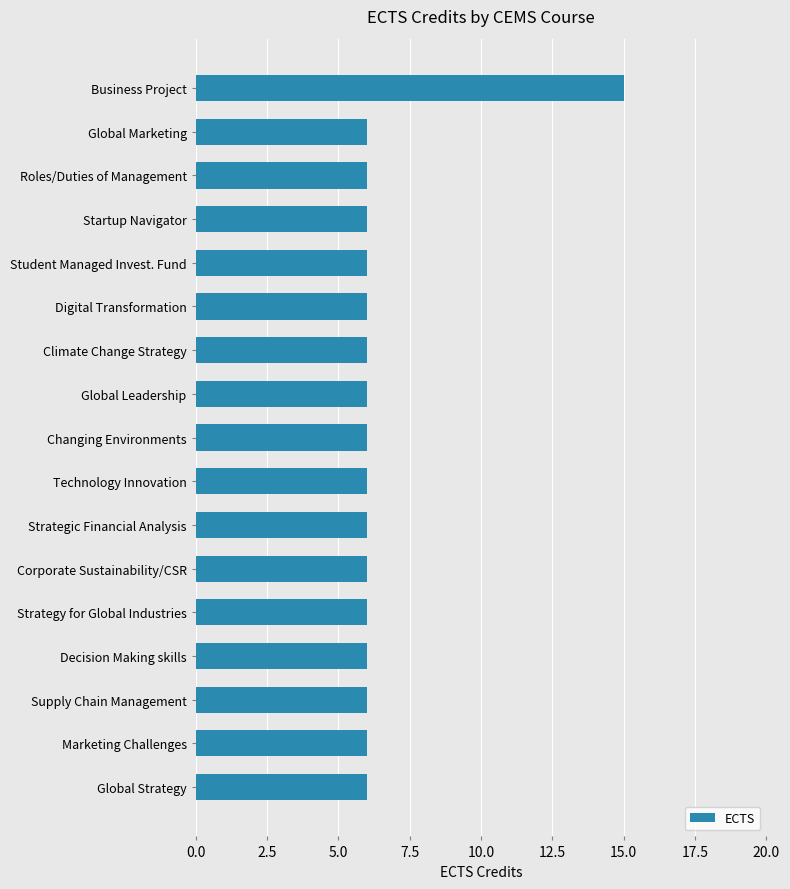

Reading bottom to top, list all the values displayed in this chart.

6	6	6	6	6	6	6	6	6	6	6	6	6	6	6	6	15